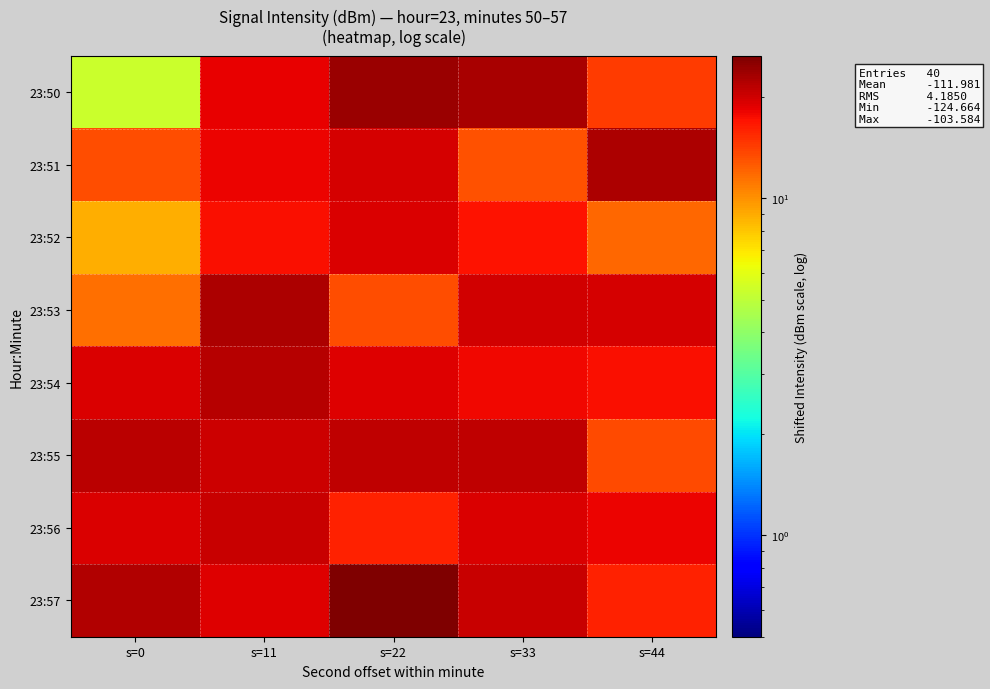

Which series has the largest range (max minus min)?

23:50